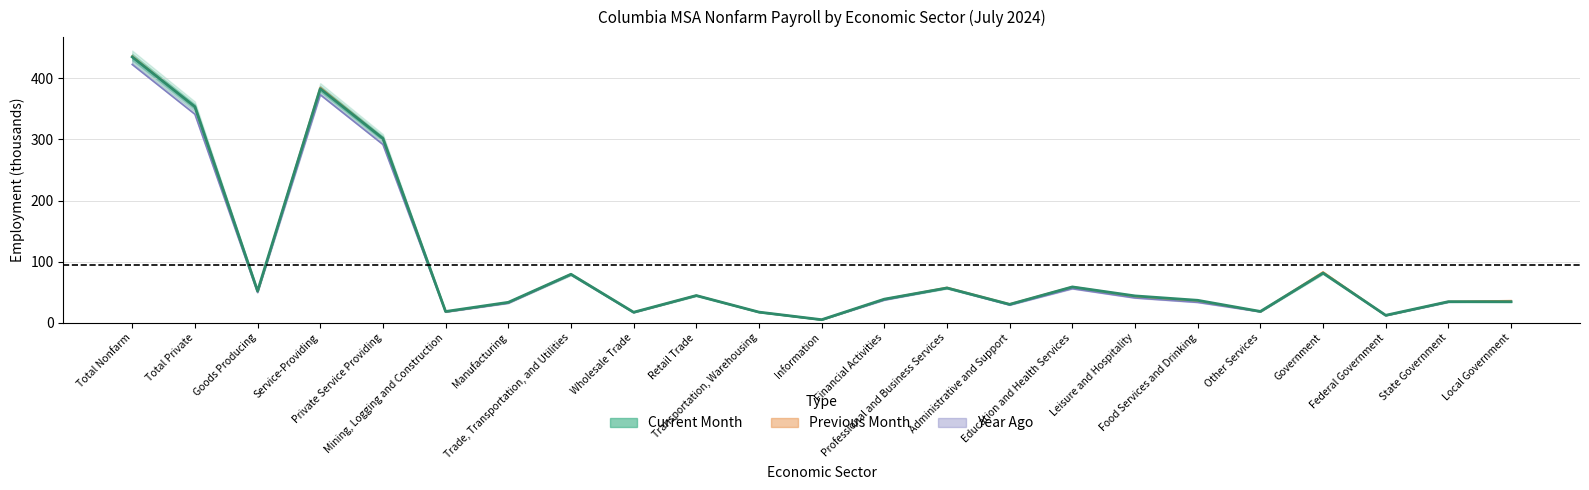

Reading left to right, transcribe all the data shown in this chart.

Total Nonfarm=434.9	Total Private=353.5	Goods Producing=52.0	Service-Providing=382.9	Private Service Providing=301.5	Mining, Logging and Construction=18.5	Manufacturing=33.5	Trade, Transportation, and Utilities=79.4	Wholesale Trade=17.3	Retail Trade=44.6	Transportation, Warehousing=17.5	Information=5.1	Financial Activities=38.7	Professional and Business Services=57.0	Administrative and Support=30.2	Education and Health Services=58.7	Leisure and Hospitality=44.0	Food Services and Drinking=36.8	Other Services=18.6	Government=81.4	Federal Government=12.3	State Government=34.6	Local Government=34.5